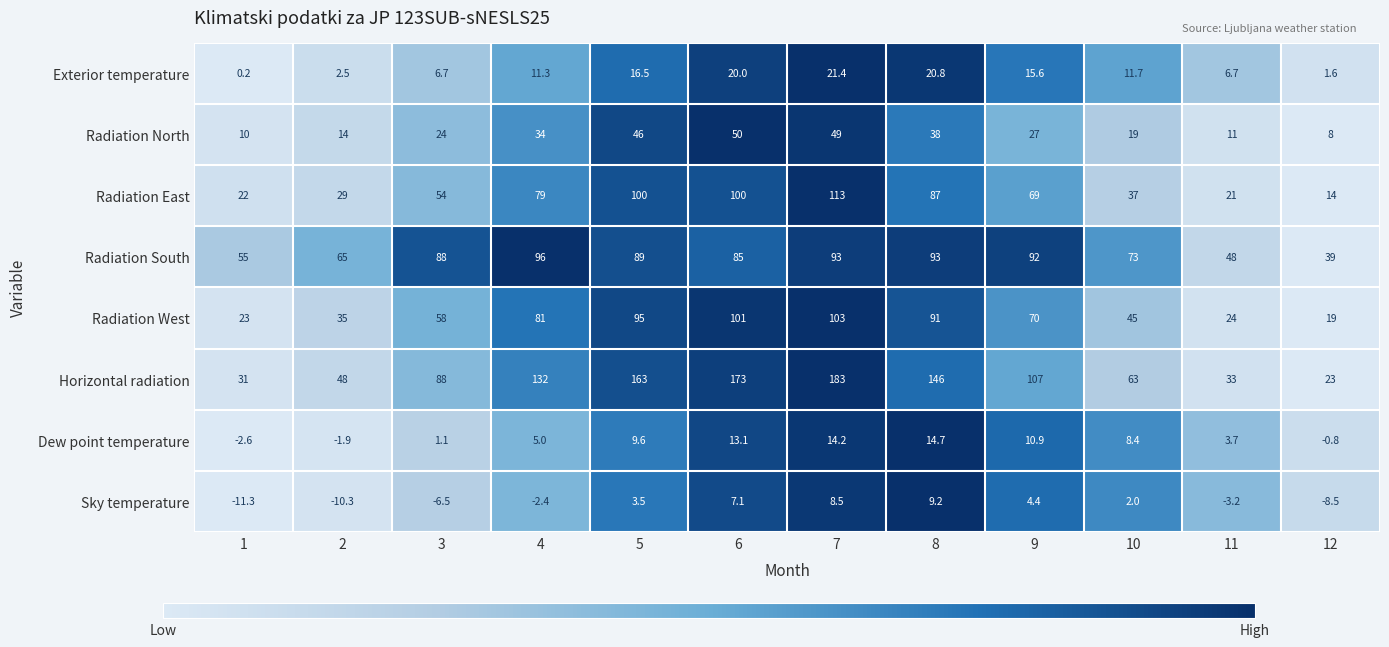

What is the difference between the maximum and minimum values in the Radiation East series?

99.0